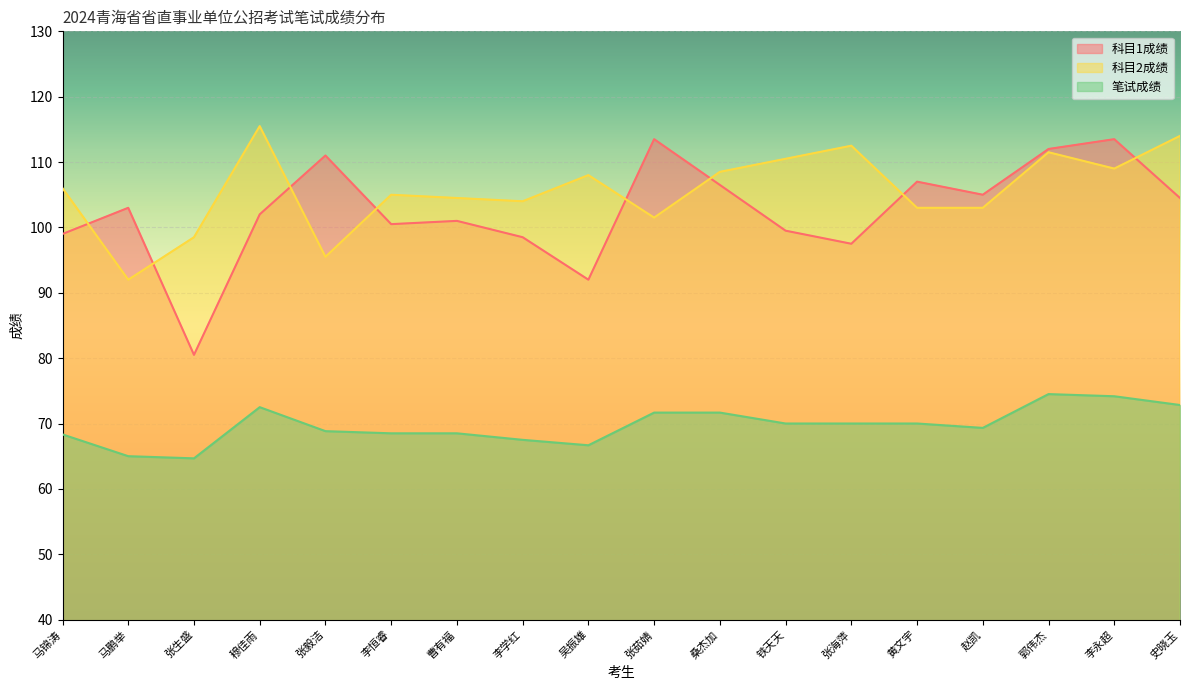

The 科目2成绩 series shows 167.9 at 李学红. True or false?

False